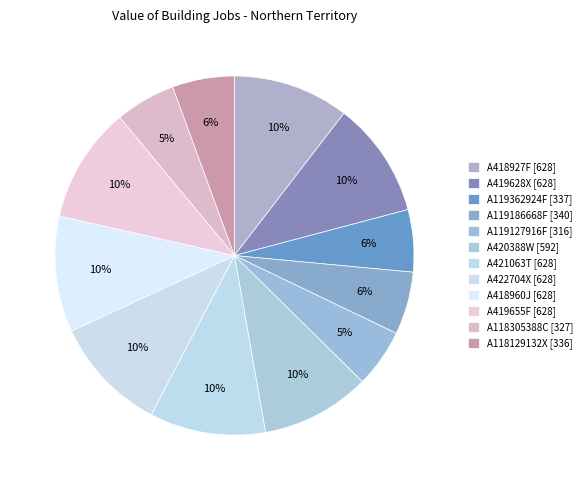

How many segments does this pie chart have?

12